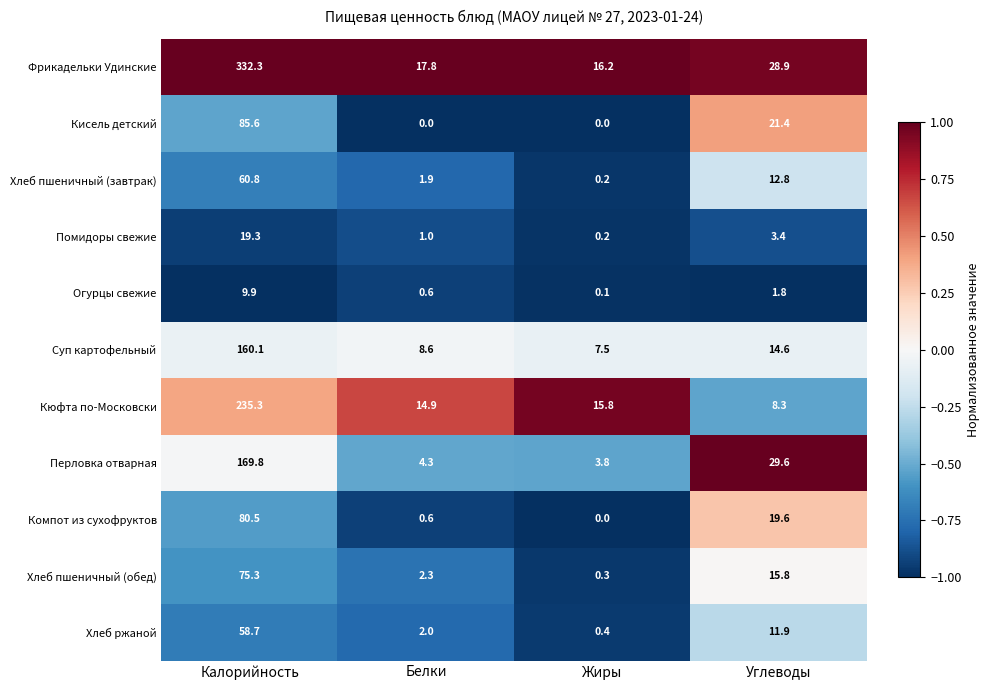

Rank the categories by Фрикадельки Удинские value from highest to lowest.

Калорийность, Углеводы, Белки, Жиры